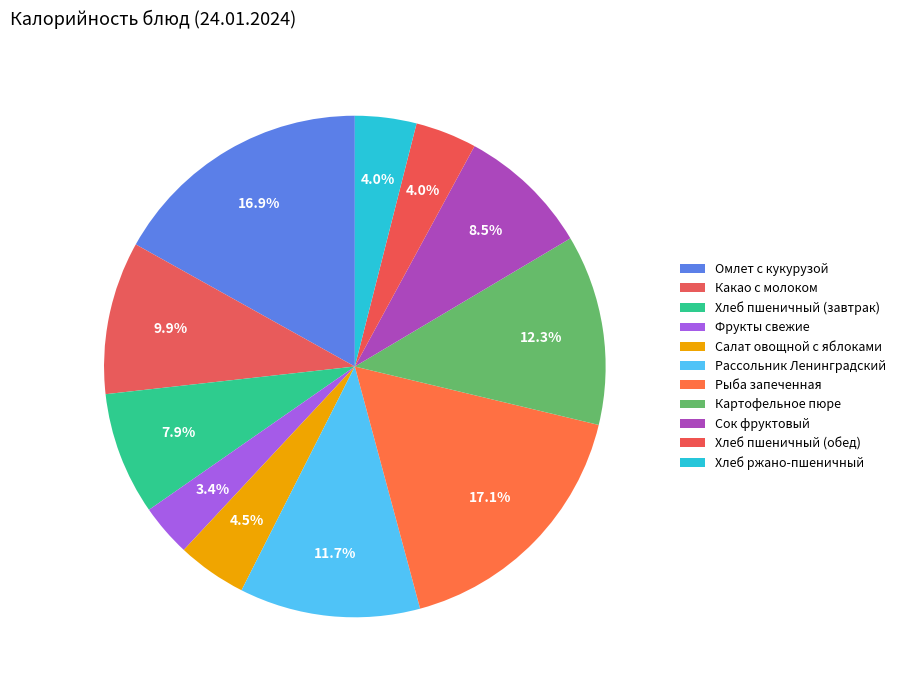

How many segments does this pie chart have?

11